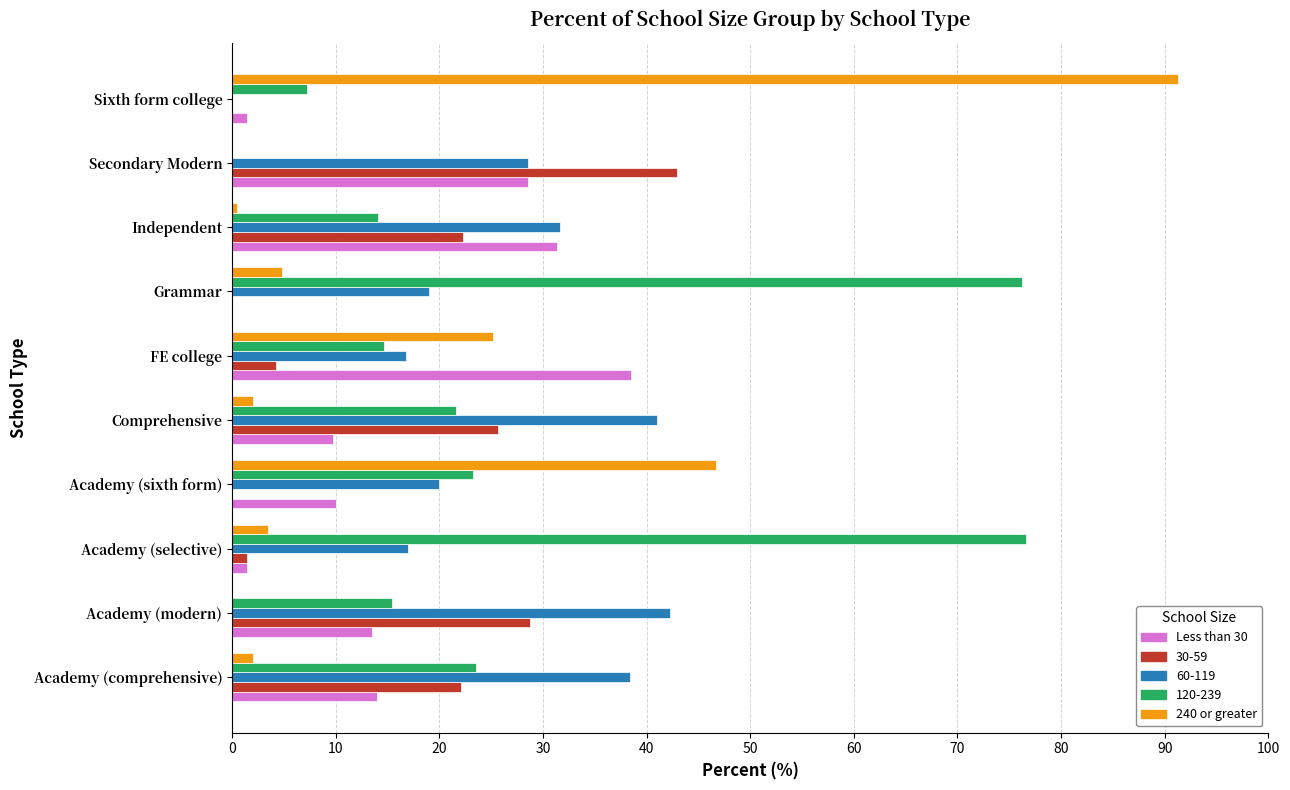

At which label does 240 or greater reach its peak?

Sixth form college